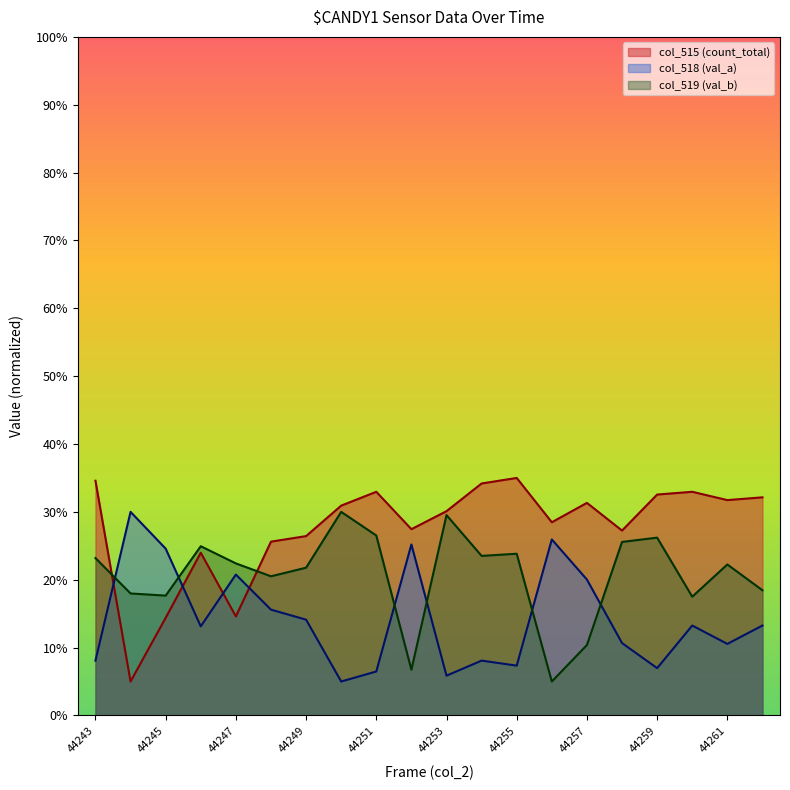

Rank the categories by col_519 (val_b) value from highest to lowest.

44250, 44253, 44251, 44259, 44258, 44246, 44255, 44254, 44243, 44247, 44261, 44249, 44248, 44262, 44244, 44245, 44260, 44257, 44252, 44256